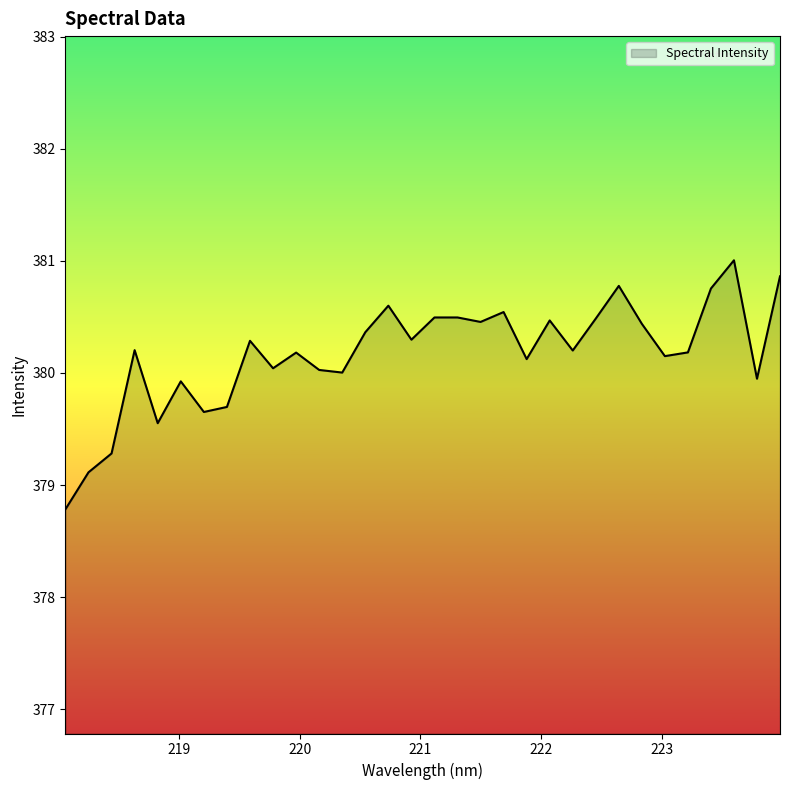

What is the maximum value shown in the chart?

381.0